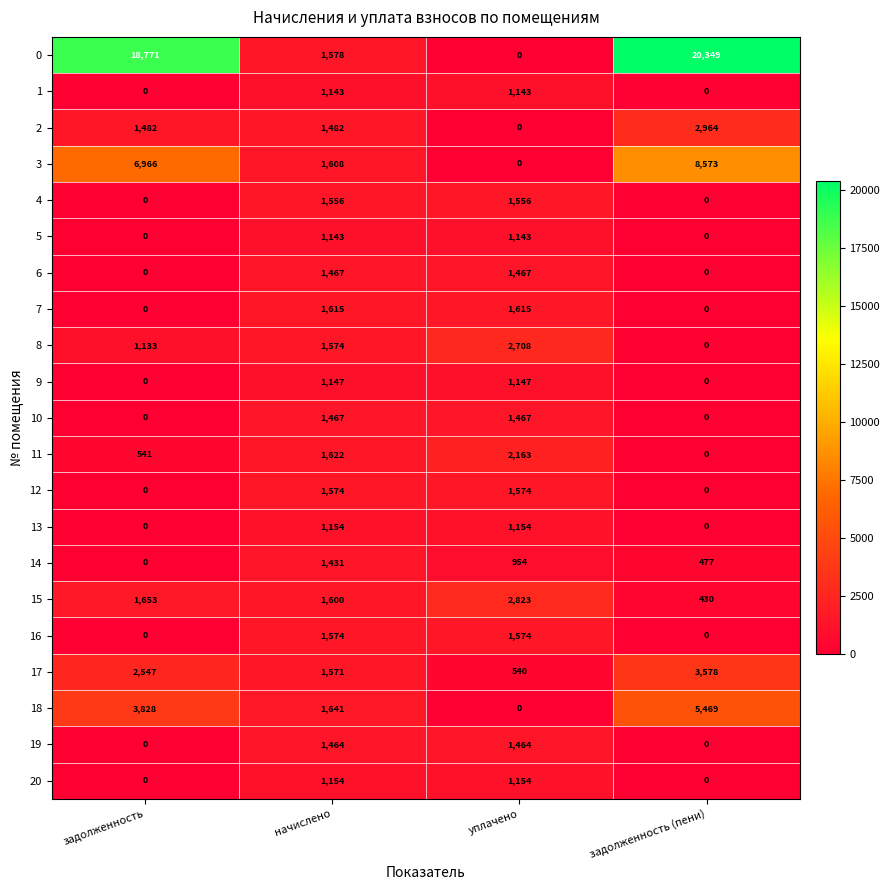

At which category does the chart reach its peak across all series?

задолженность (пени)